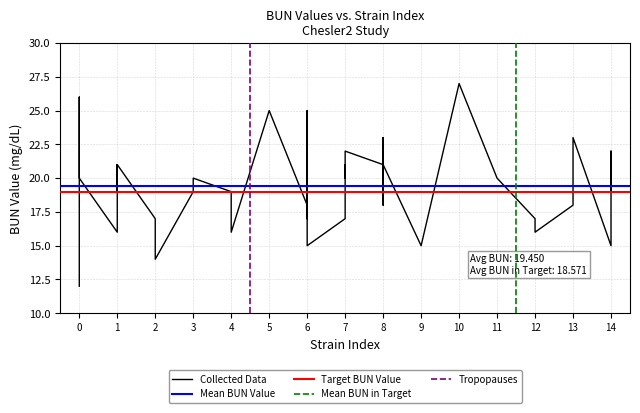

True or false: mean_value and mean_zscore intersect in this chart.

False